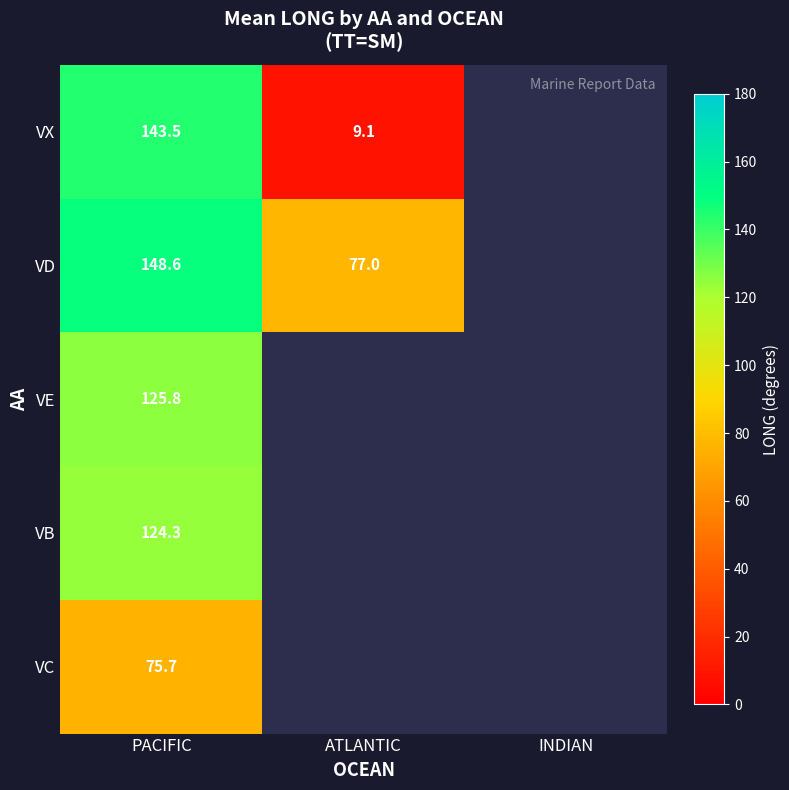

The value of VX at PACIFIC is 98.0. True or false?

False